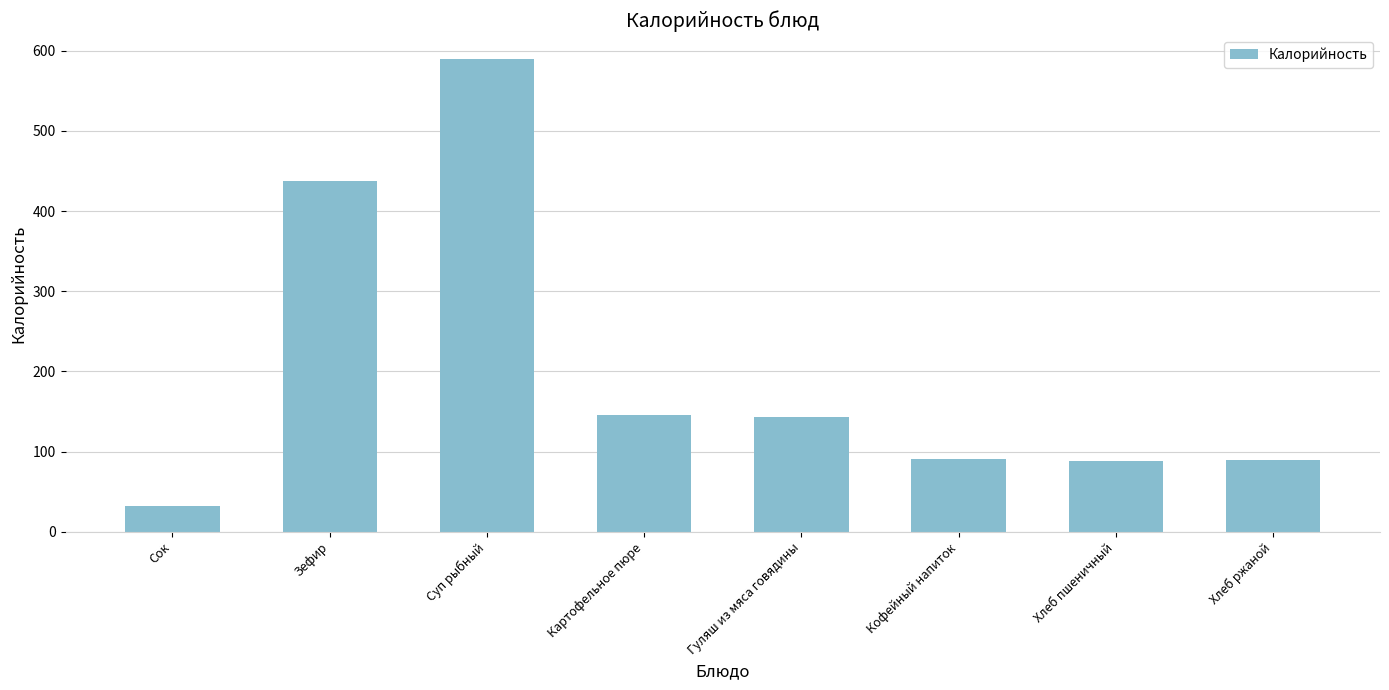

How many categories are shown in the chart?

8